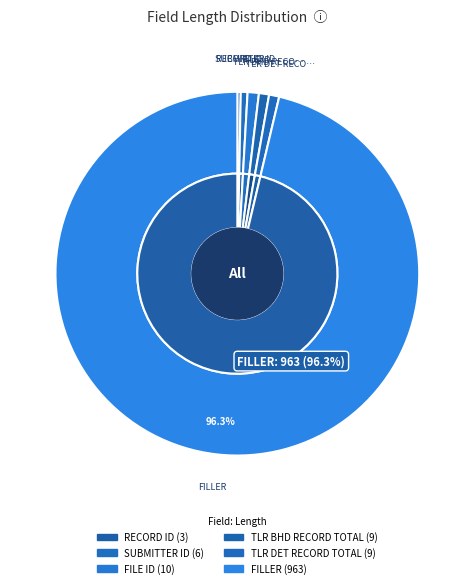

To the nearest percent, what is the difference between the FILE ID and RECORD ID slice percentages?

1%